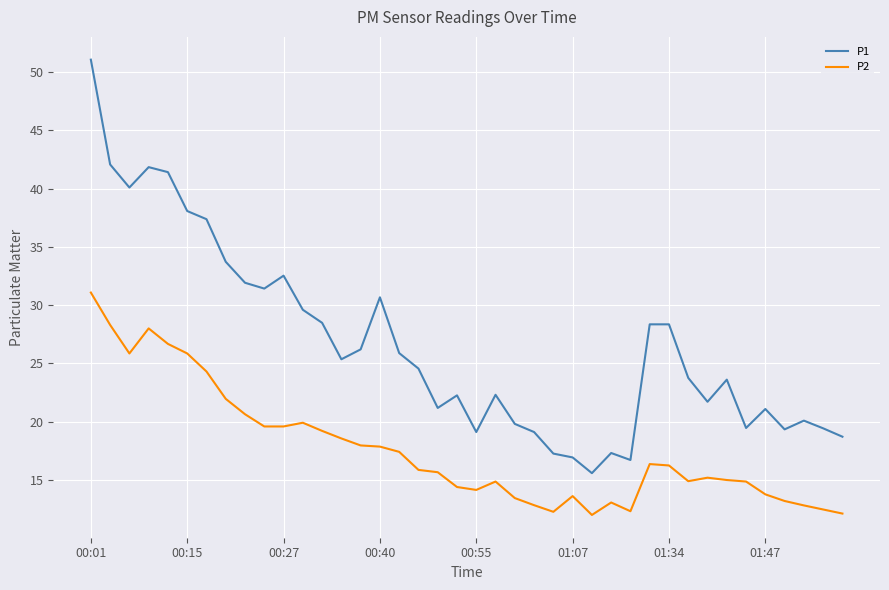

True or false: P2 and P1 intersect in this chart.

False